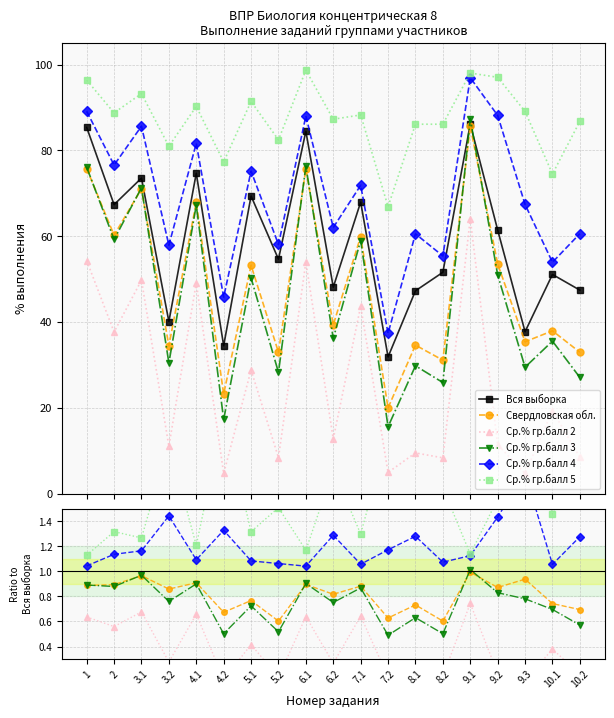

True or false: Ср.% гр.балл 5 and Ср.% гр.балл 4 intersect in this chart.

False